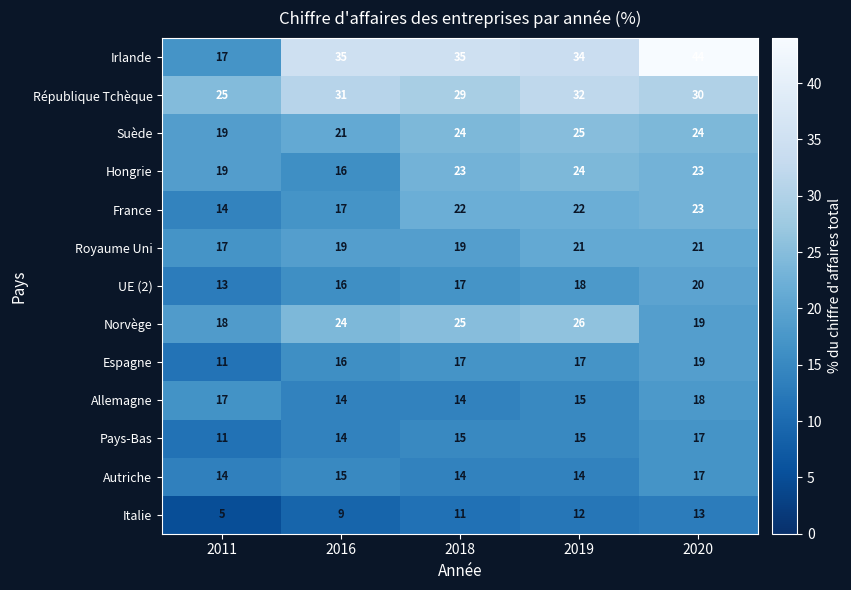

Is it true that Italie equals 11 at 2018?

True